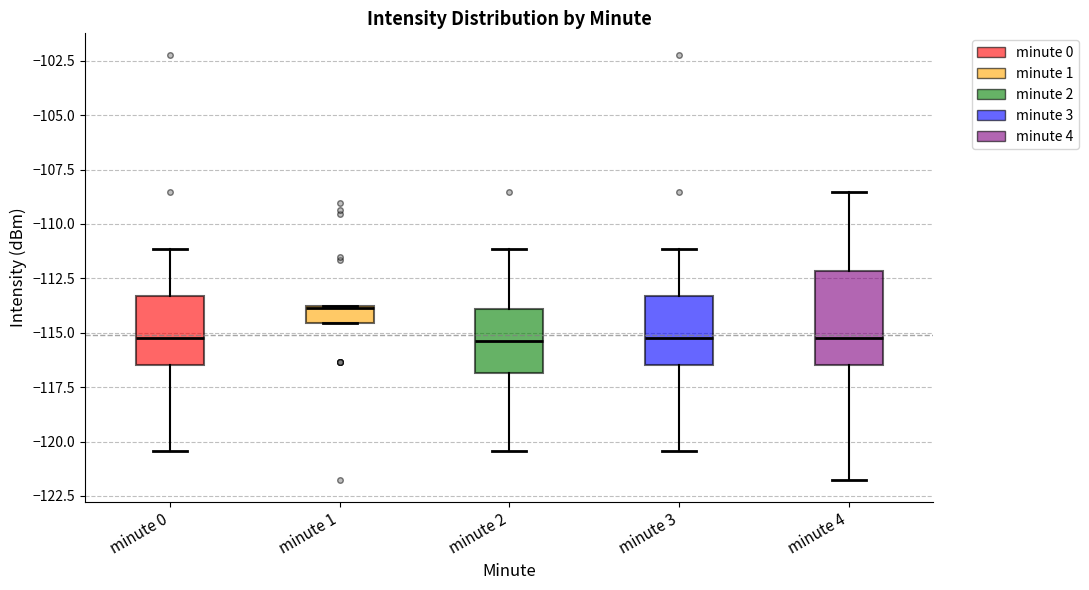

Reading left to right, read every box against the y-axis: the position of its median line, the range the box covers, and the ends of its whiskers. The values are not printed on the chart, so give them approximately, as read against the axis.

minute 0: median -115.0, box -116.5 to -113.5, whiskers -120.5 to -111.0
minute 1: median -114.0, box -114.5 to -114.0, whiskers -114.5 to -114.0
minute 2: median -115.5, box -117.0 to -114.0, whiskers -120.5 to -111.0
minute 3: median -115.0, box -116.5 to -113.5, whiskers -120.5 to -111.0
minute 4: median -115.0, box -116.5 to -112.0, whiskers -122.0 to -108.5